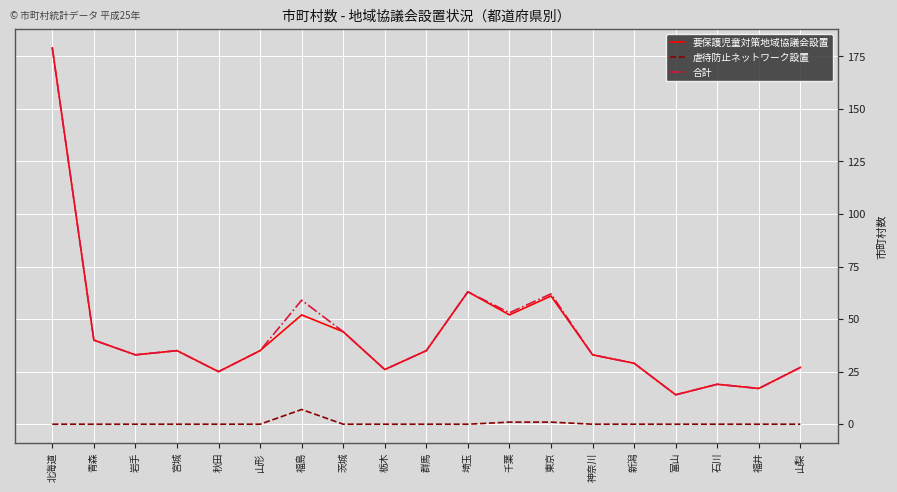

What is the approximate value of 要保護児童対策地域協議会設置 at 富山, to the nearest 10?

10